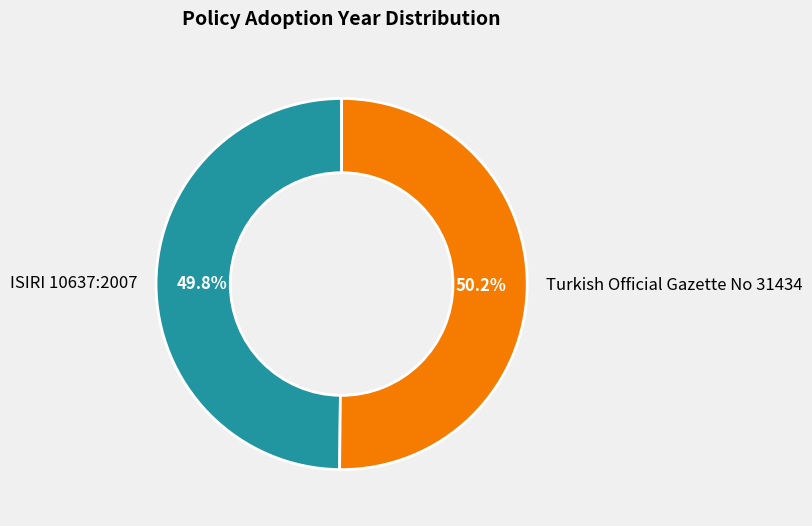

Count the number of slices in the pie.

2